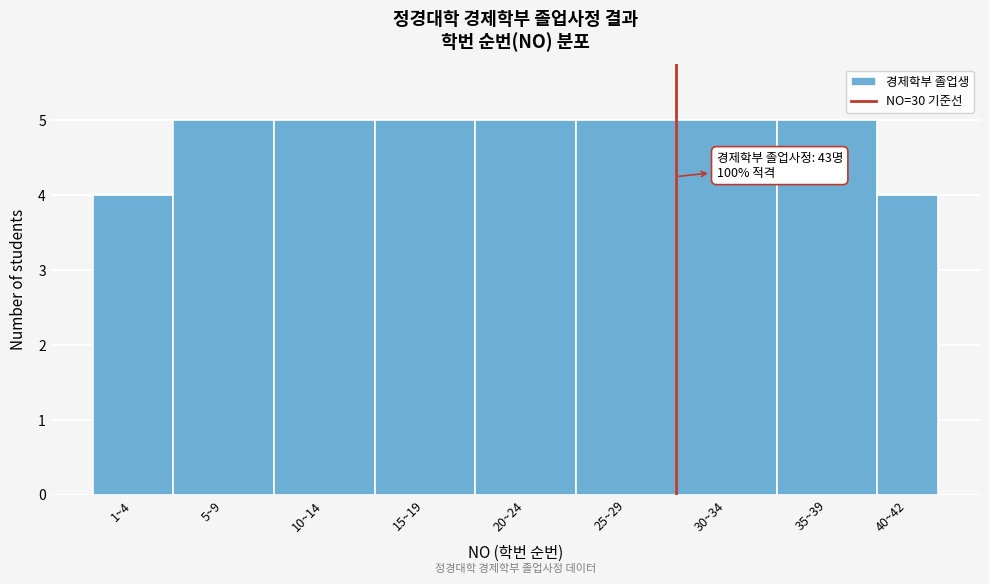

Reading right to left, list all the values displayed in this chart.

40~42=4	35~39=5	30~34=5	25~29=5	20~24=5	15~19=5	10~14=5	5~9=5	1~4=4